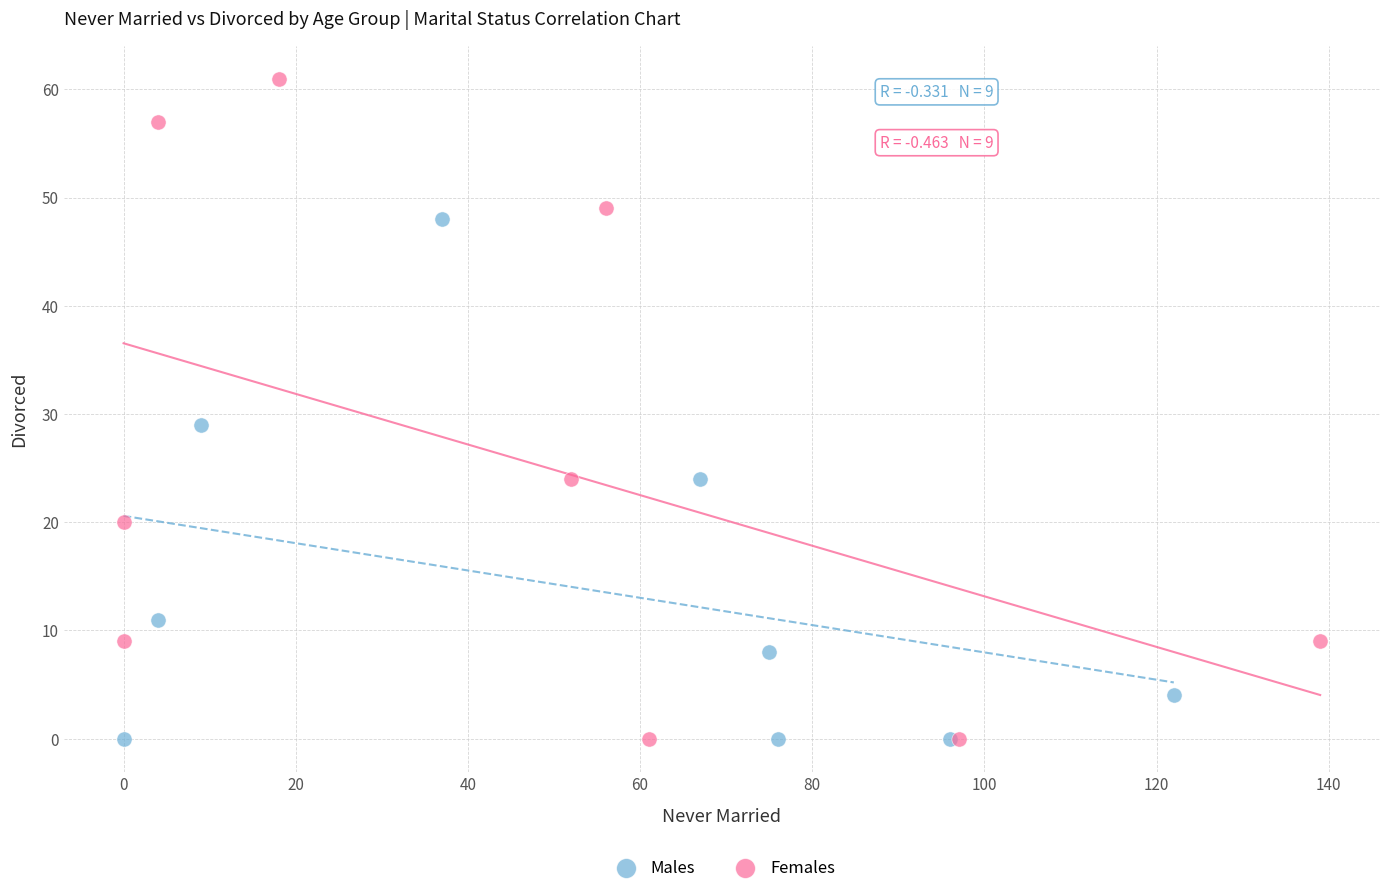

Which series has the largest Y range (max minus min)?

Females